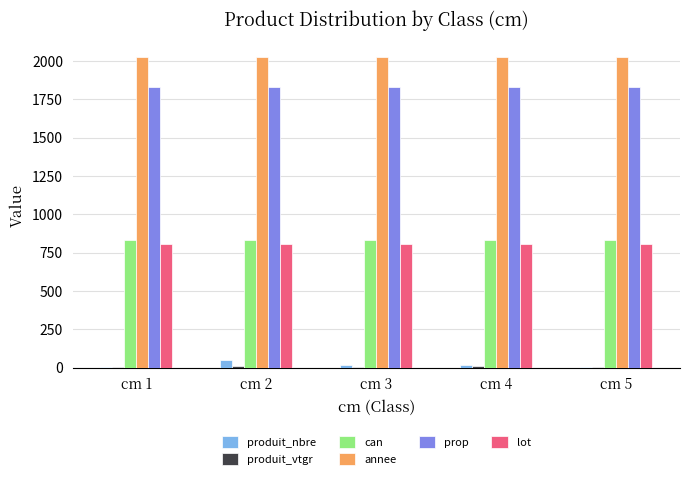

Count the number of data series in this chart.

6